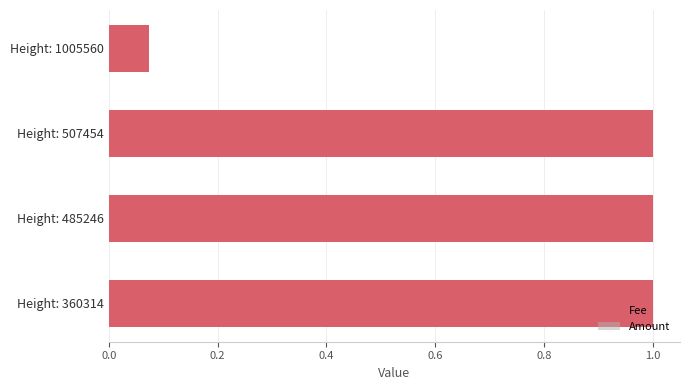

Which series changed the most between Height: 1005560 and Height: 360314?

Fee